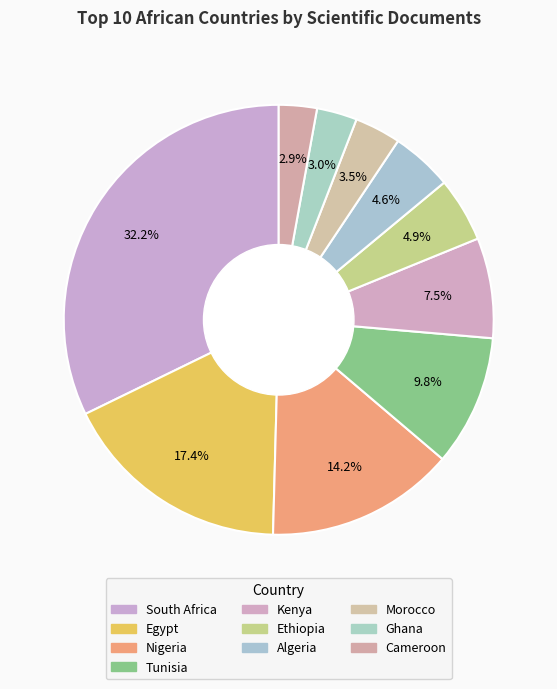

Which category has the biggest portion of the pie?

South Africa